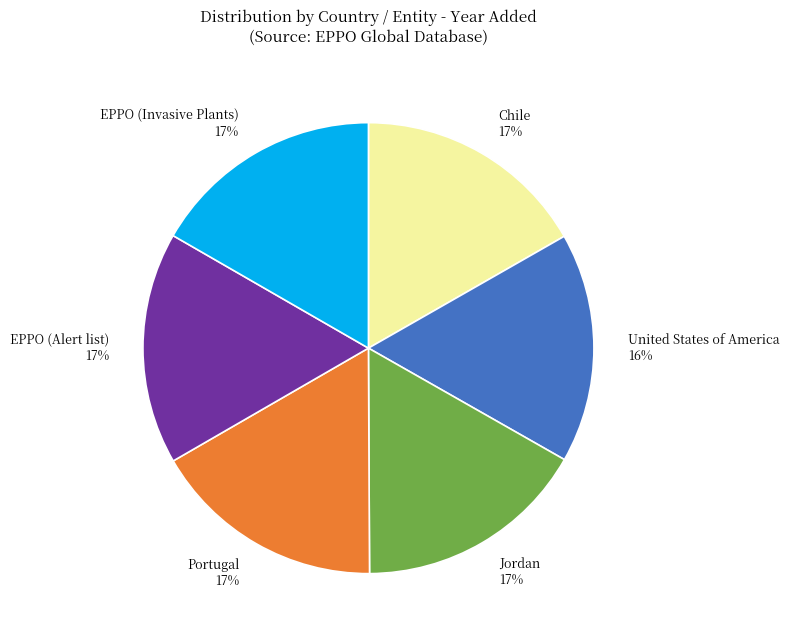

How many slices are in this pie chart?

6